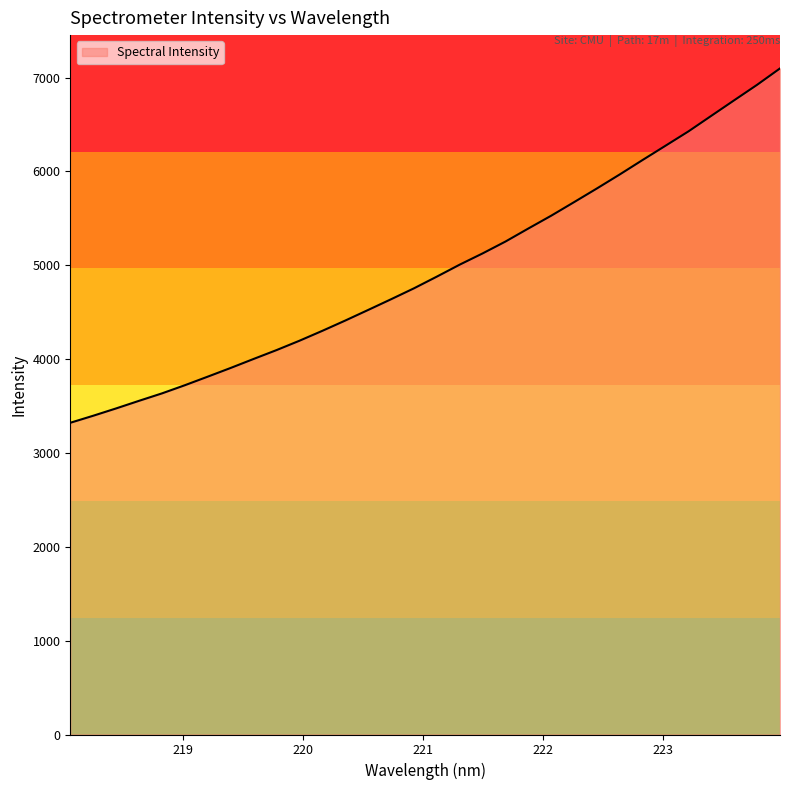

What is the smallest value displayed?

3321.8